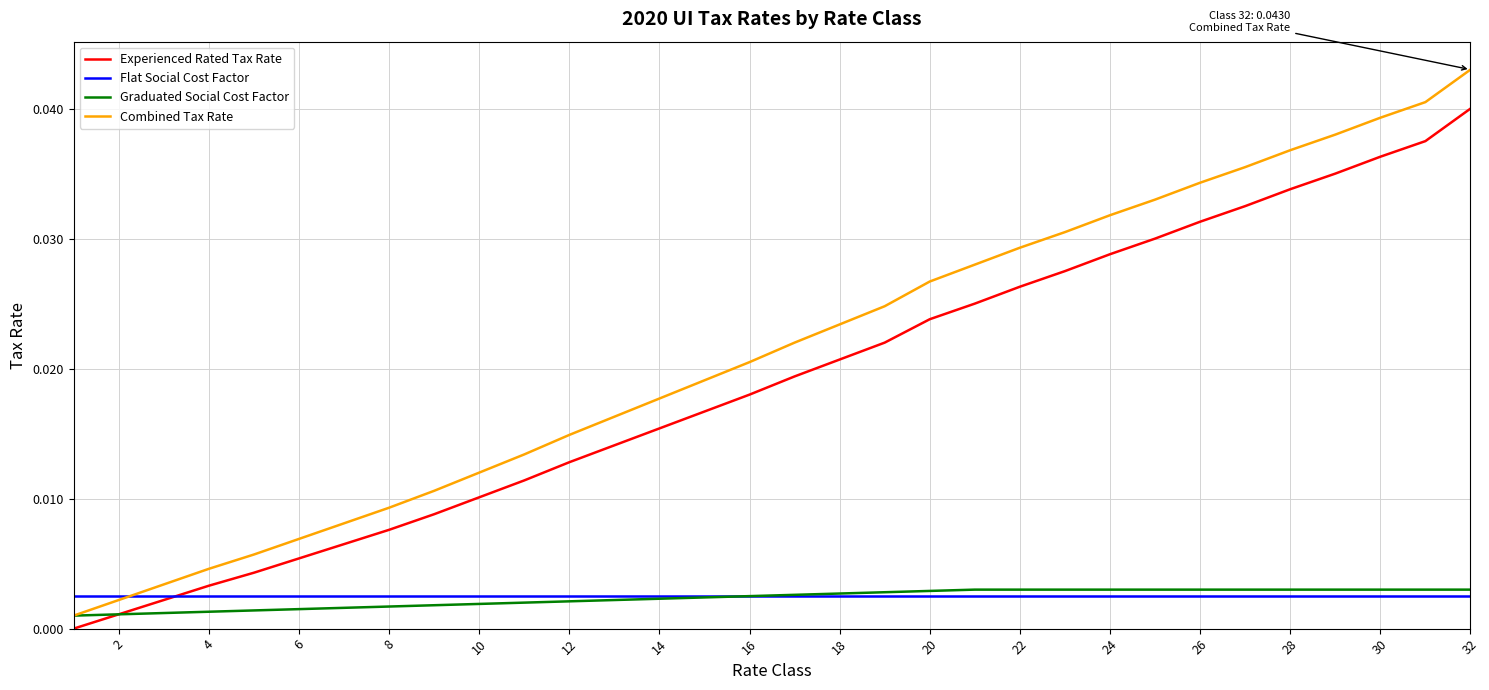

Which series has the widest spread of values?

Combined Tax Rate